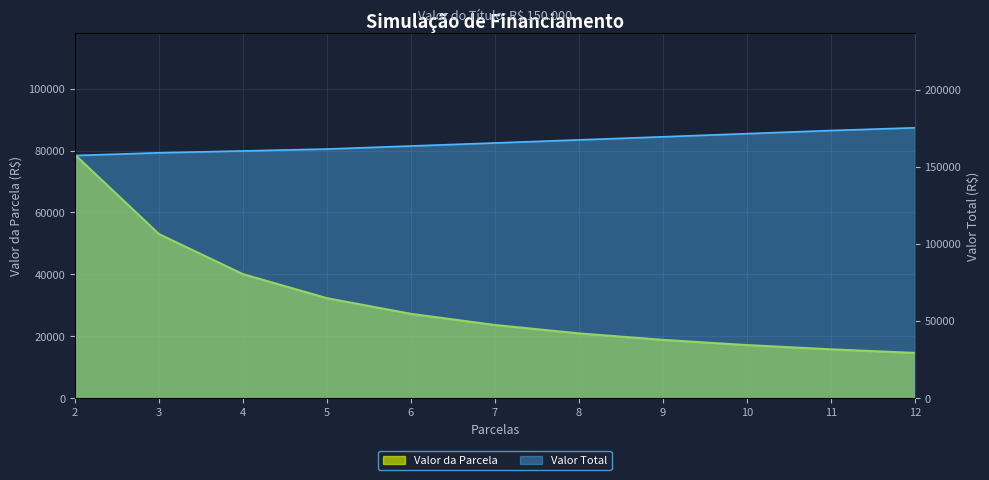

True or false: Valor Total and Valor da Parcela cross at least once.

False